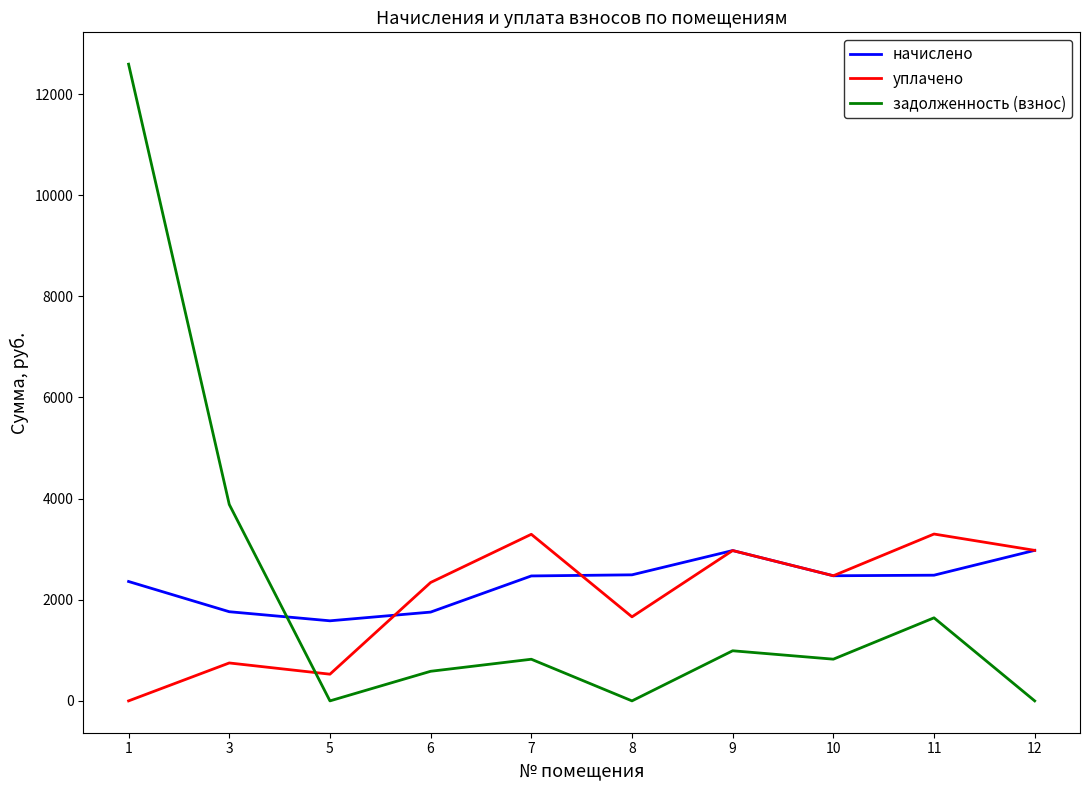

The value of задолженность (взнос) at 3 is 5146.8. True or false?

False